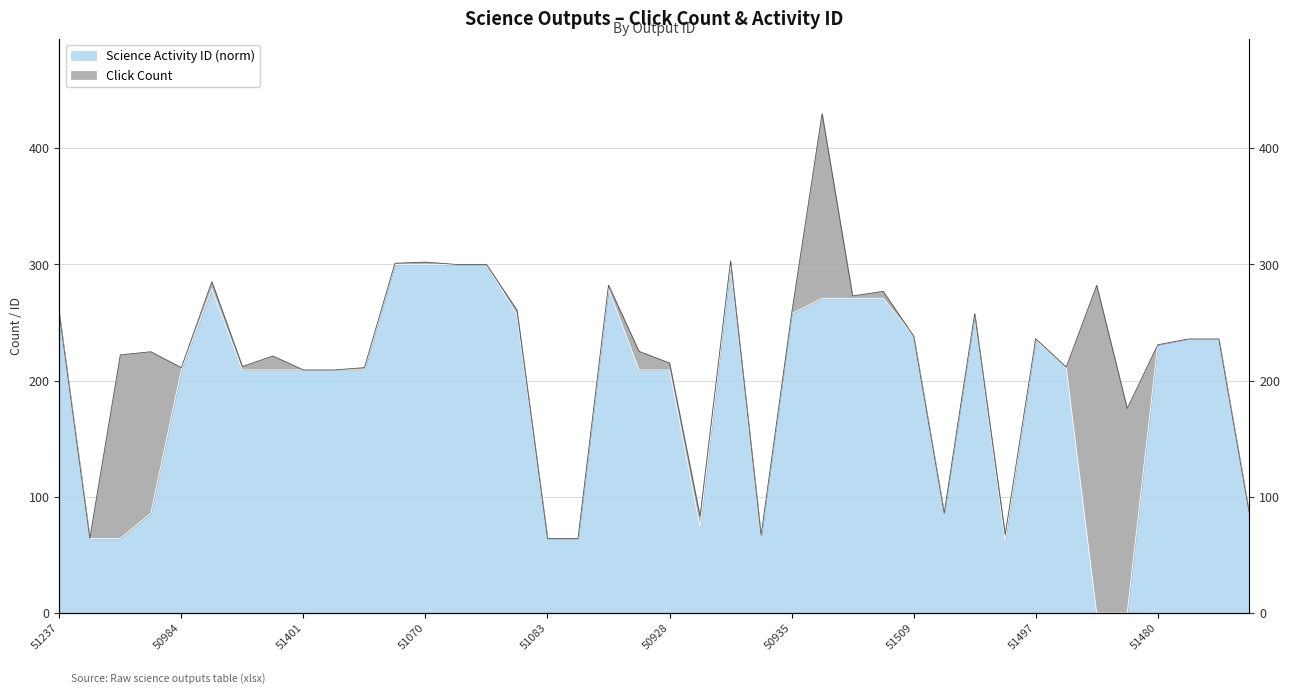

At which category does the chart reach its peak across all series?

51072